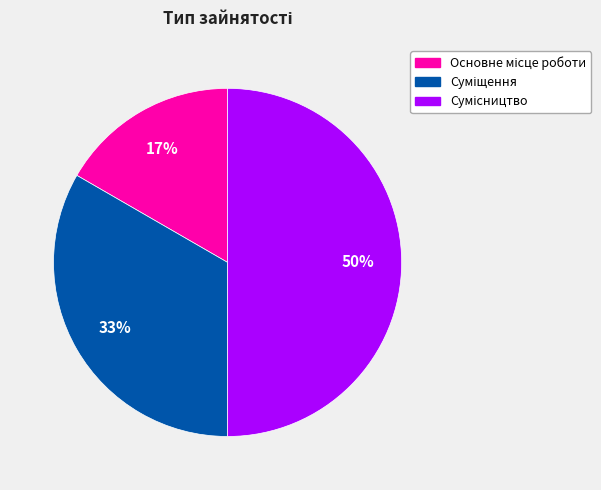

To the nearest percent, what is the average slice percentage?

33%